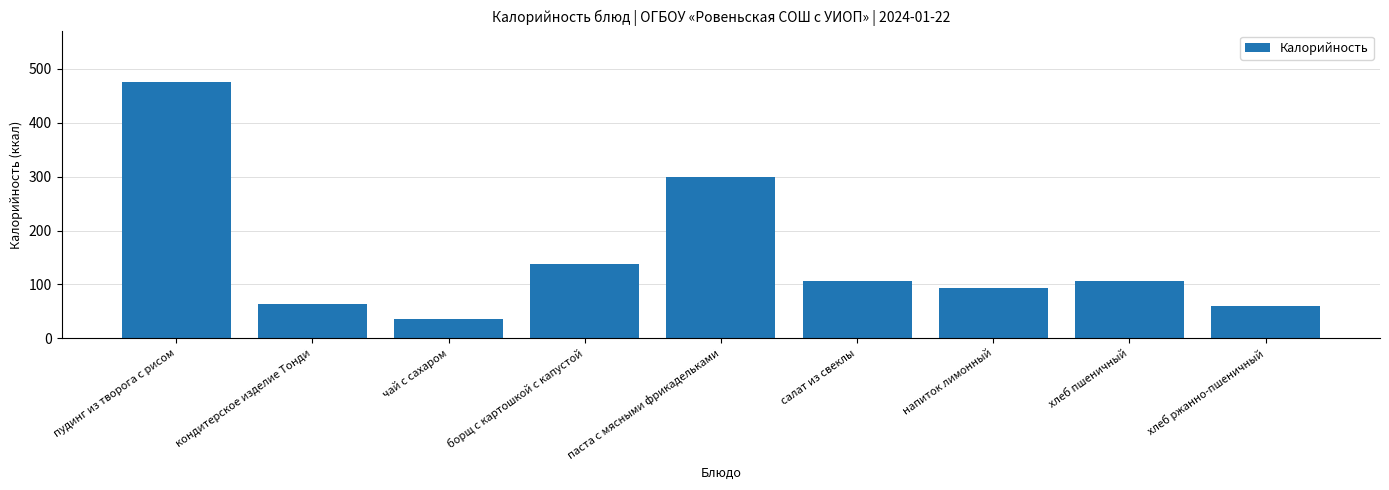

What is the sum of the values at кондитерское изделие Тонди and салат из свеклы?

171